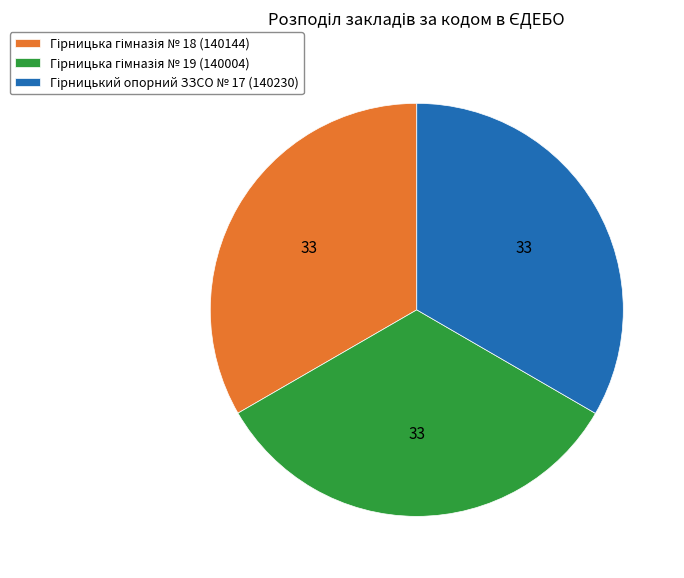

Does any single category account for the majority?

No